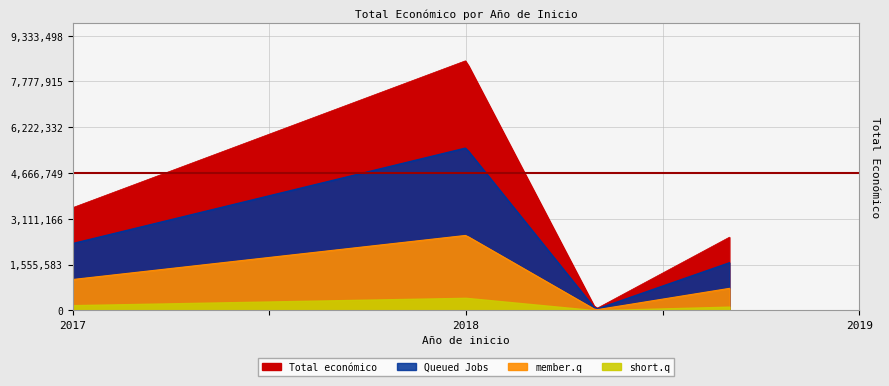

Reading left to right, what are all the values shown in this chart?

2017=3487018	2018=8484999	2018=42845	2018=2483714